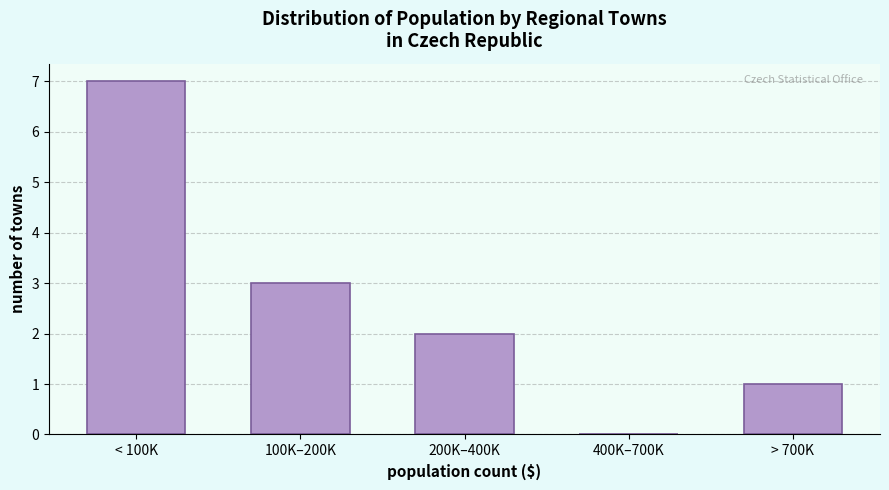

Reading left to right, list all the values displayed in this chart.

< 100K=7	100K–200K=3	200K–400K=2	400K–700K=0	> 700K=1